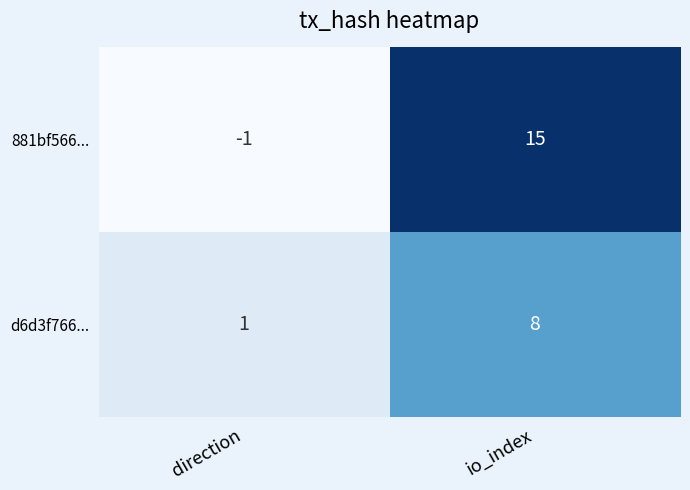

How many categories are shown in the chart?

2